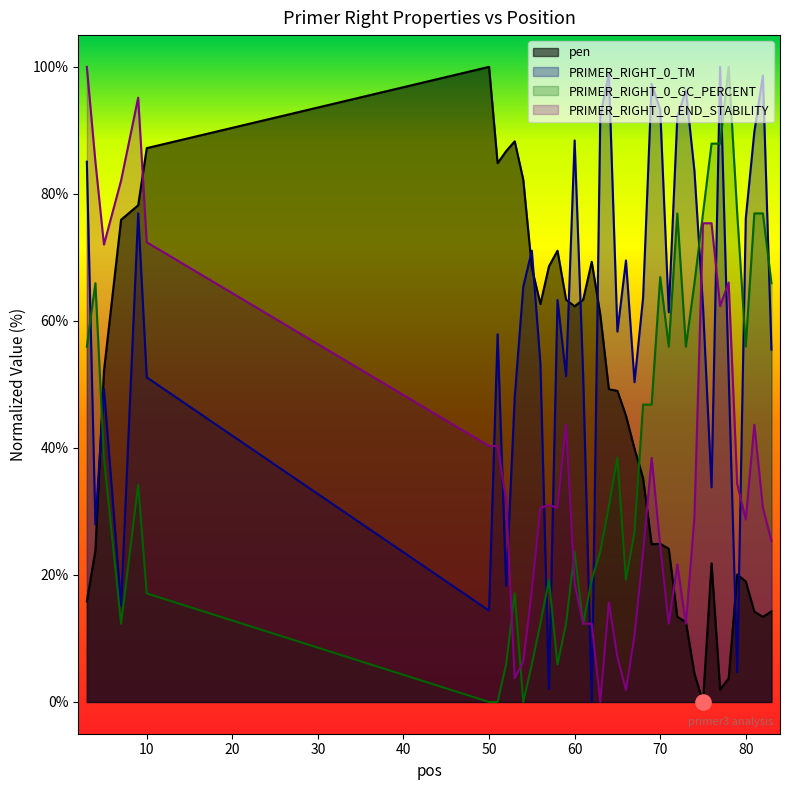

What are all the series names shown in the legend?

pen, PRIMER_RIGHT_0_TM, PRIMER_RIGHT_0_GC_PERCENT, PRIMER_RIGHT_0_END_STABILITY